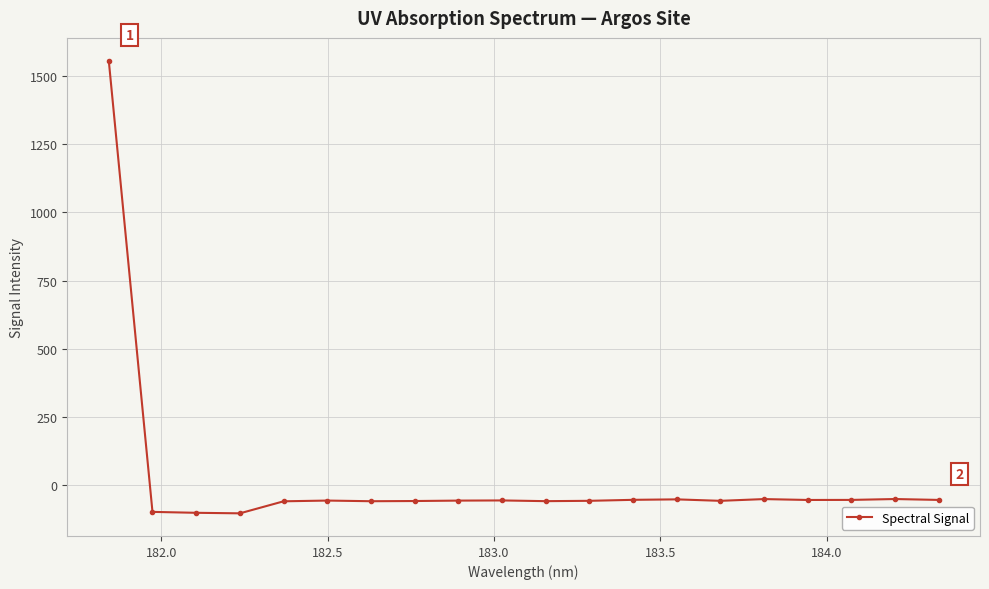

How many values are below zero?

19